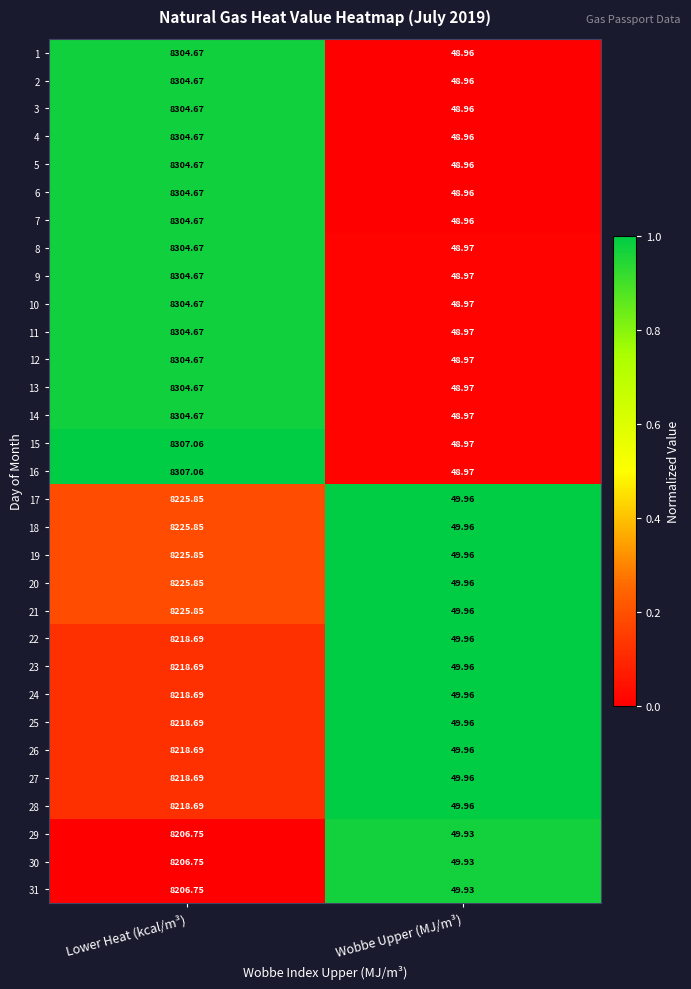

At which category is the sum across all series the highest?

Lower Heat (kcal/m³)